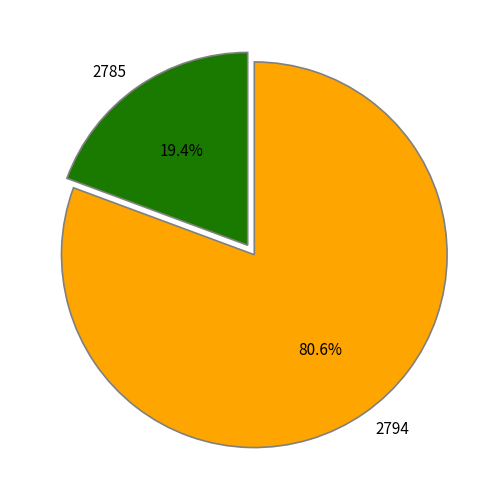

To the nearest percent, what is the difference between the largest and smallest slice percentages?

61%